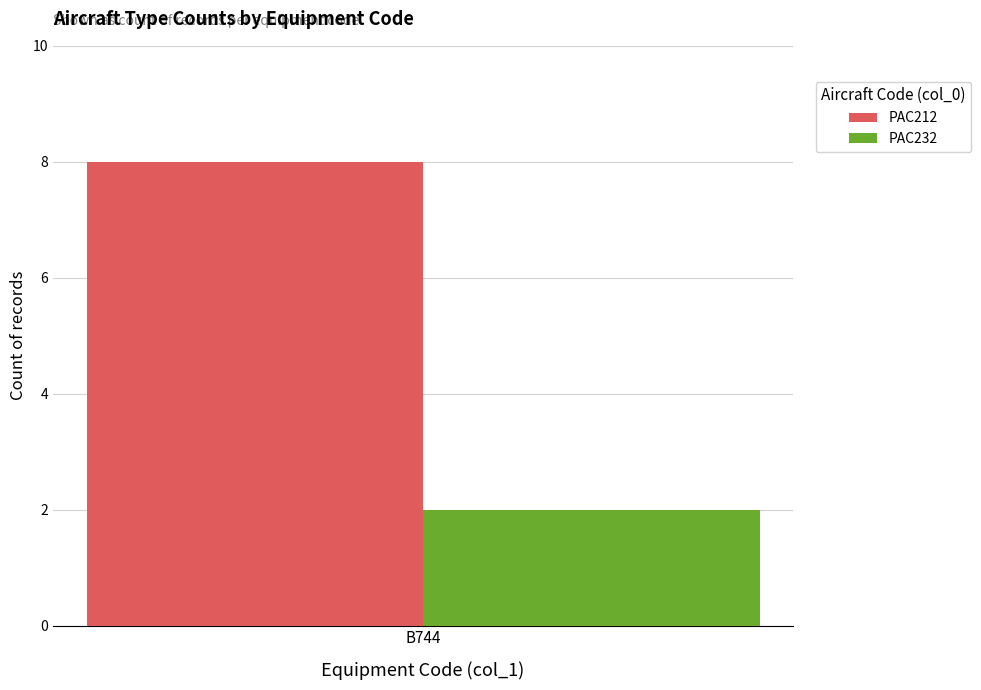

Are the bars grouped side by side (vs. stacked)?

Yes